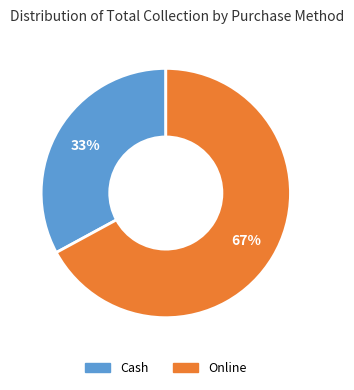

Is it true that Cash is 33% of the pie?

True